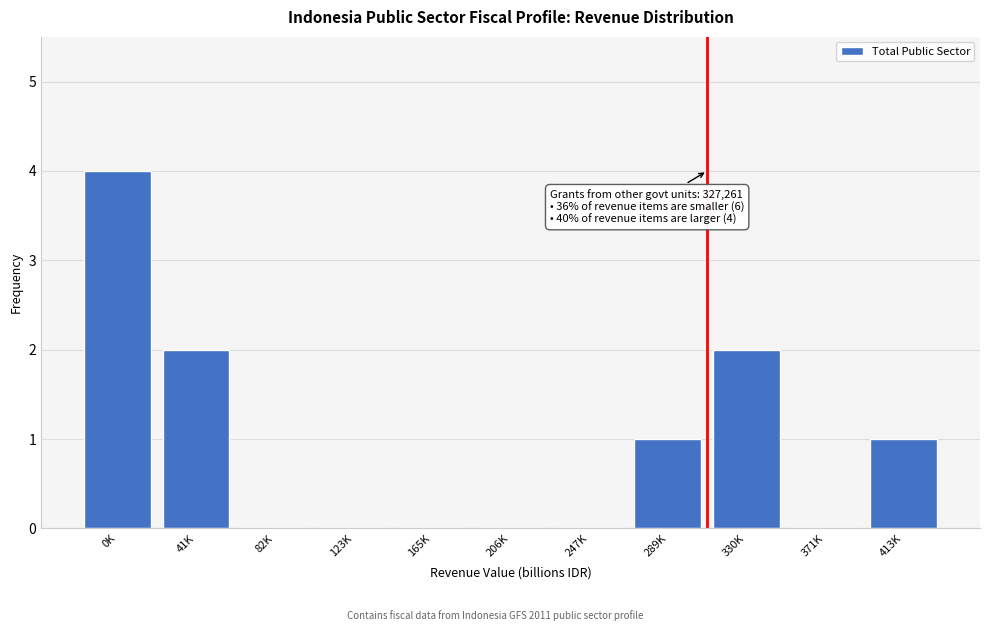

Reading right to left, transcribe all the data shown in this chart.

413K=1	371K=0	330K=2	289K=1	247K=0	206K=0	165K=0	123K=0	82K=0	41K=2	0K=4